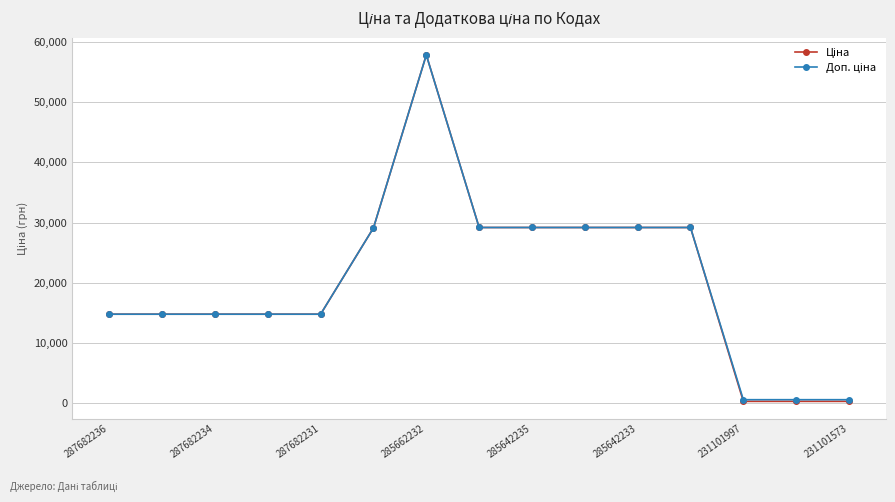

Does the chart display data point markers on the line(s)?

Yes